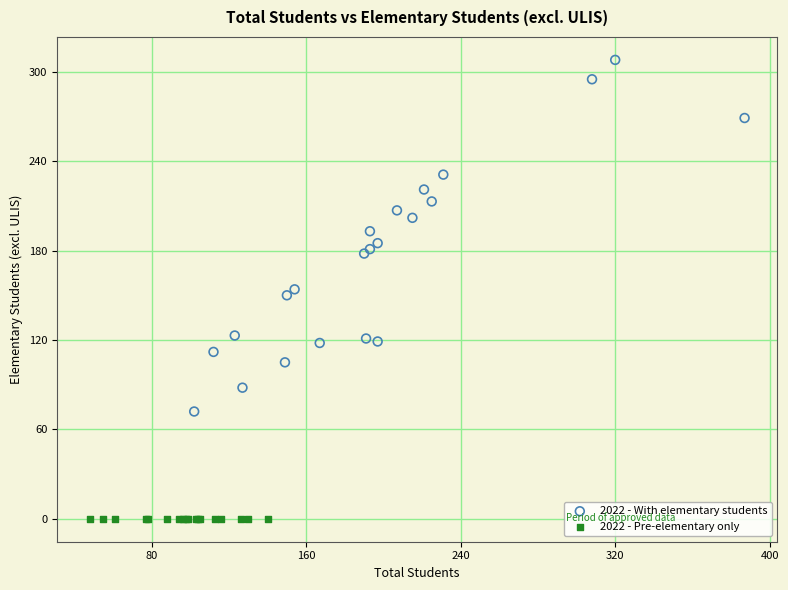

Which series reaches the minimum Y coordinate?

2022 - Pre-elementary only